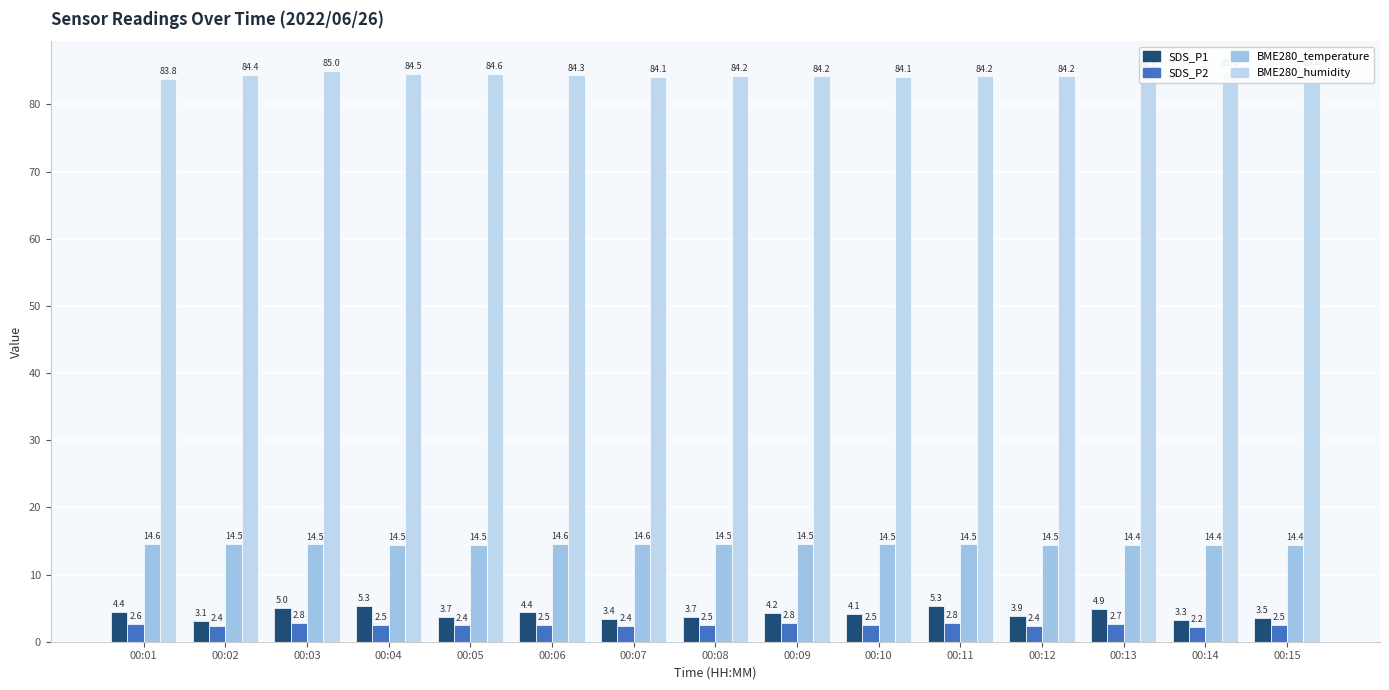

What is the difference between the BME280_temperature values at 00:13 and 00:03?

0.1